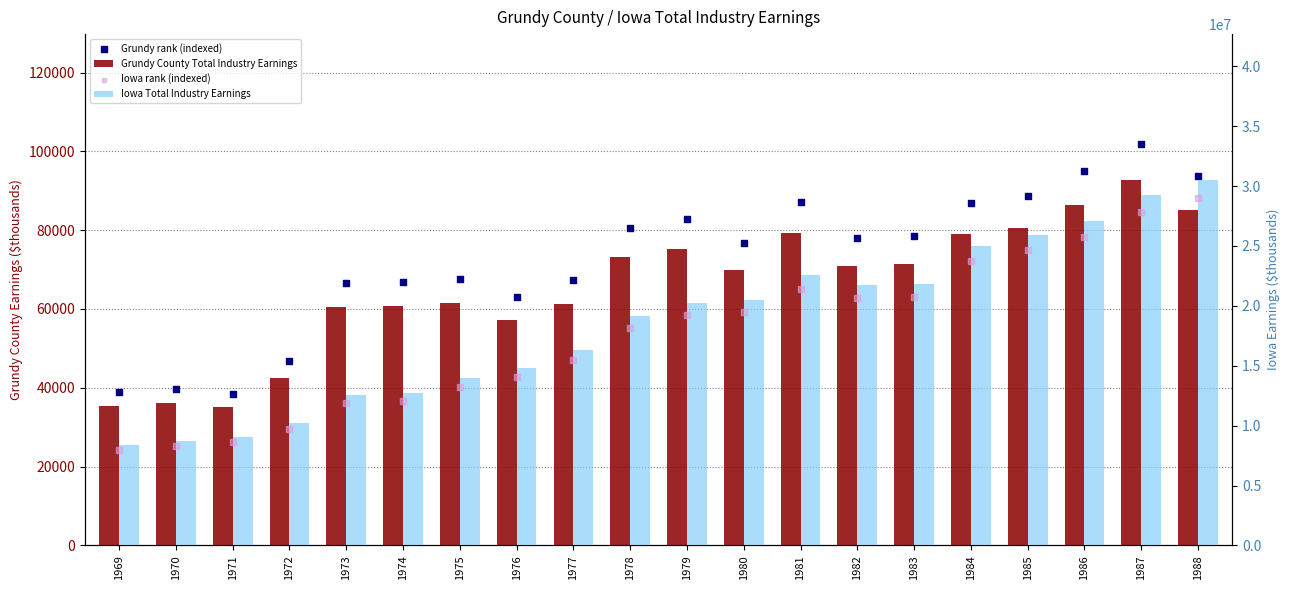

Which series contains the lowest Y value?

Grundy County Total Industry Earnings